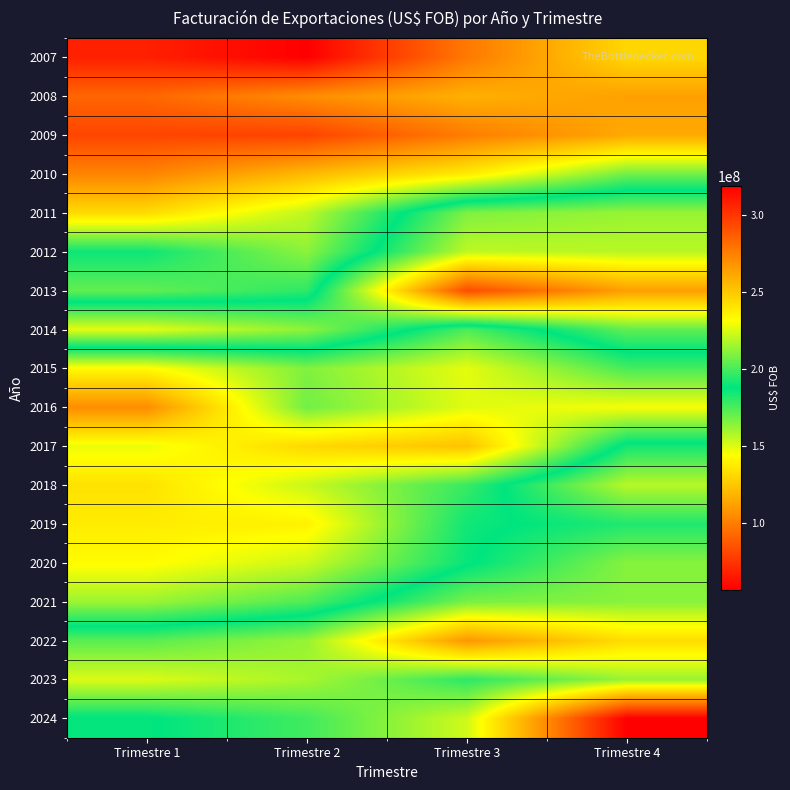

What is the spread (max minus min) of values at Trimestre 2?

159959825.6